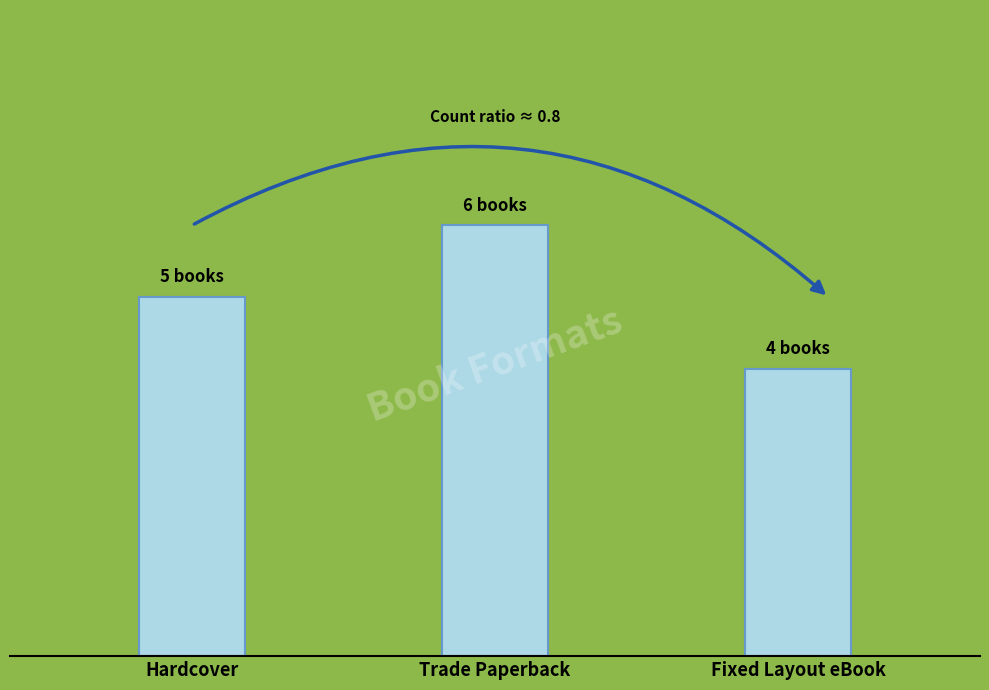

At which label is the value closest to 5?

Hardcover